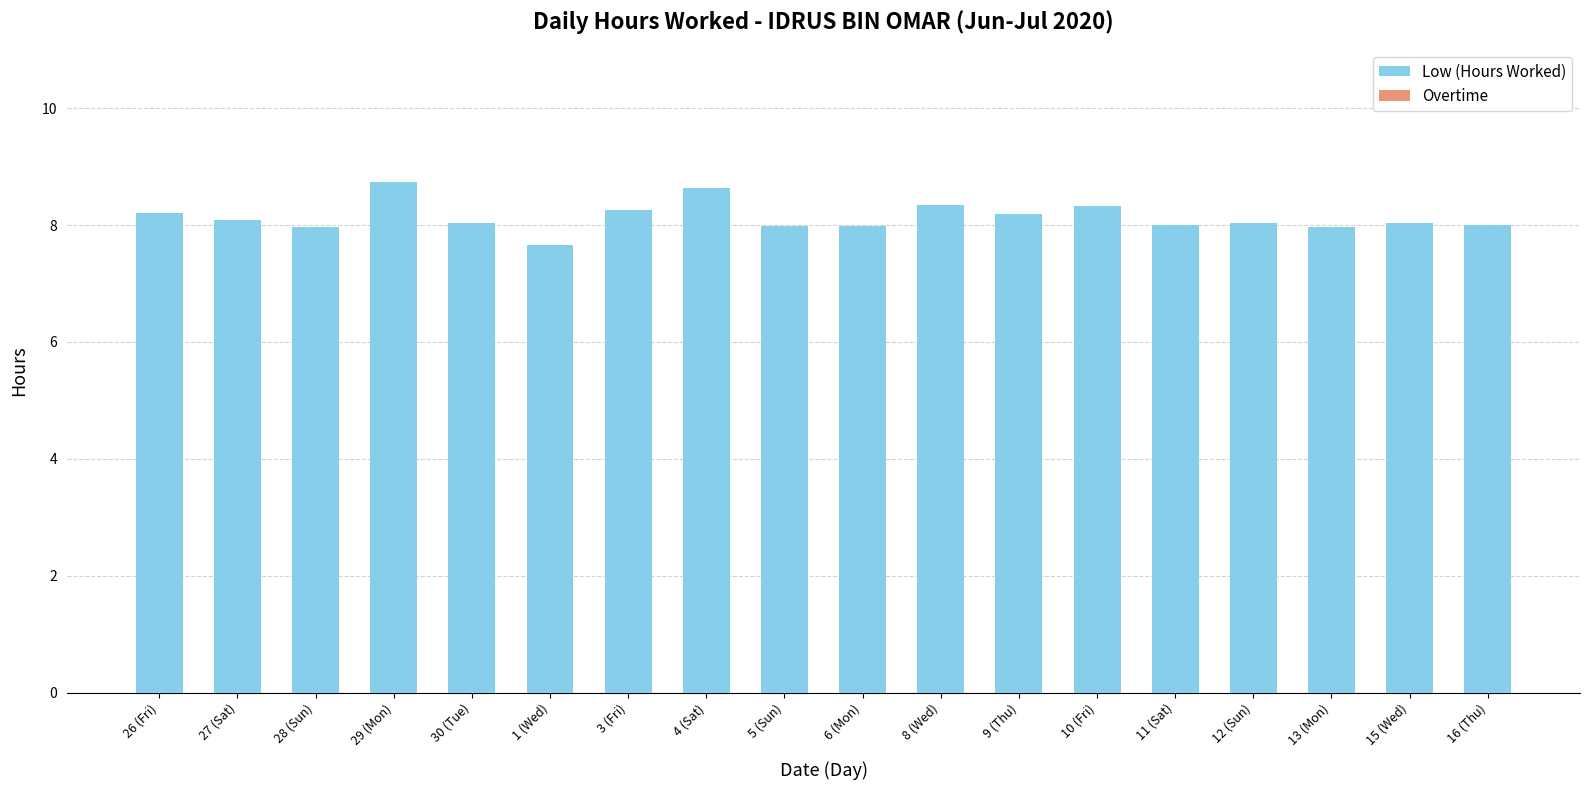

Which has a higher value, 4 (Sat) or 27 (Sat)?

4 (Sat)